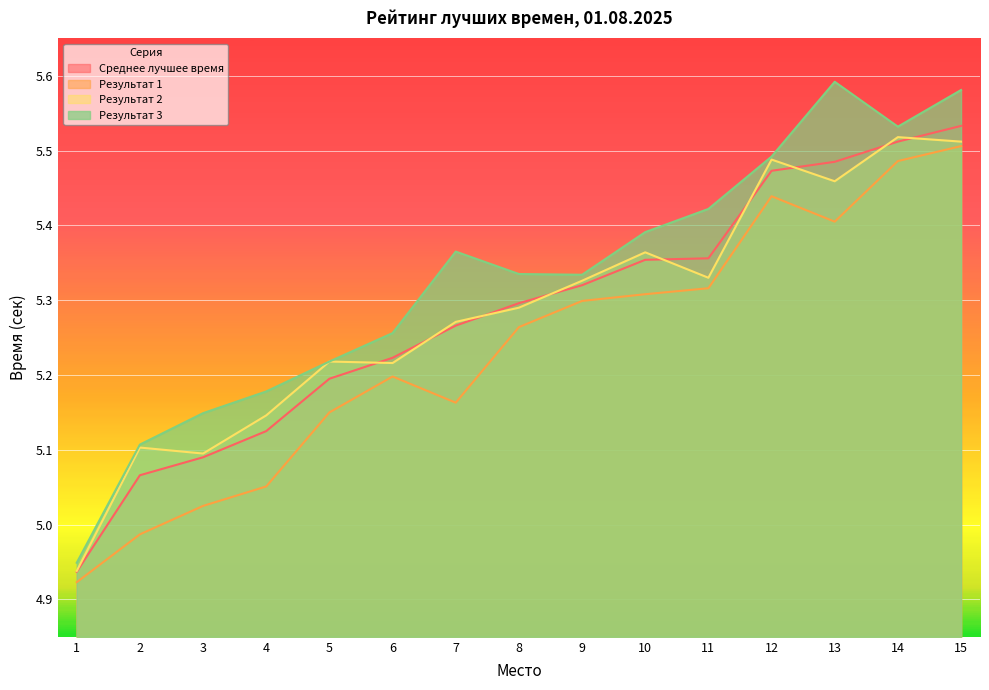

Which category has the lowest value across all series?

1